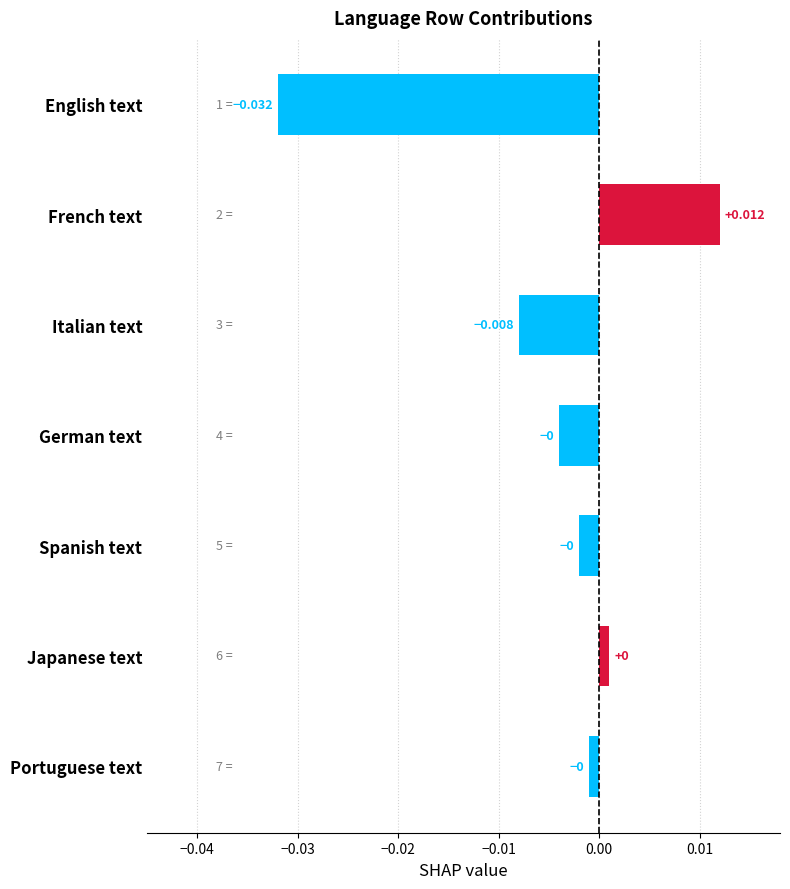

Rank the categories by value from lowest to highest.

English text, Italian text, German text, Spanish text, Portuguese text, Japanese text, French text